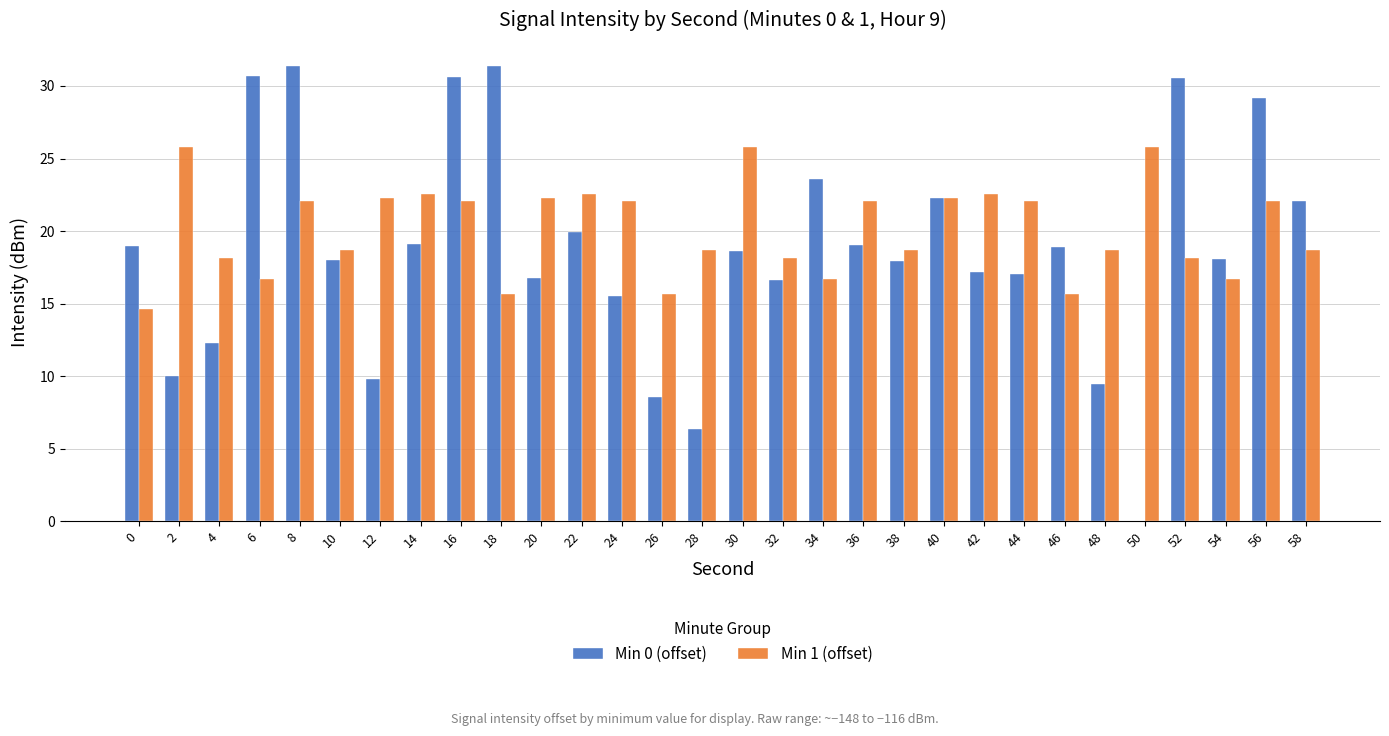

Is the value of Min 1 (offset) at 22 greater than the value of Min 0 (offset) at 22?

Yes